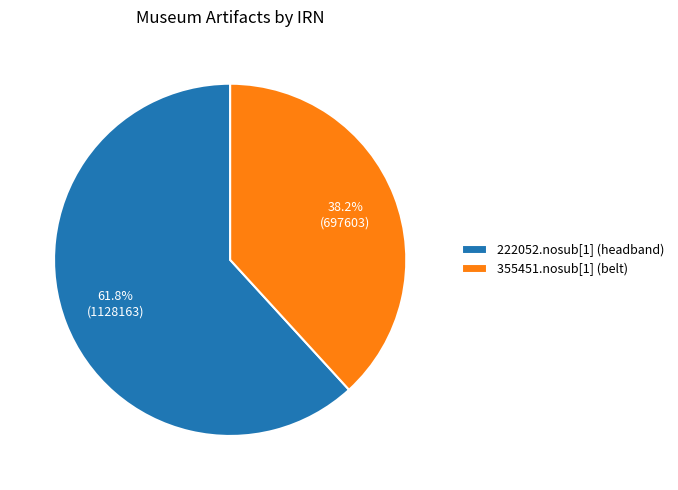

To the nearest percent, what is the difference between the 222052.nosub[1] (headband) and 355451.nosub[1] (belt) slice percentages?

24%